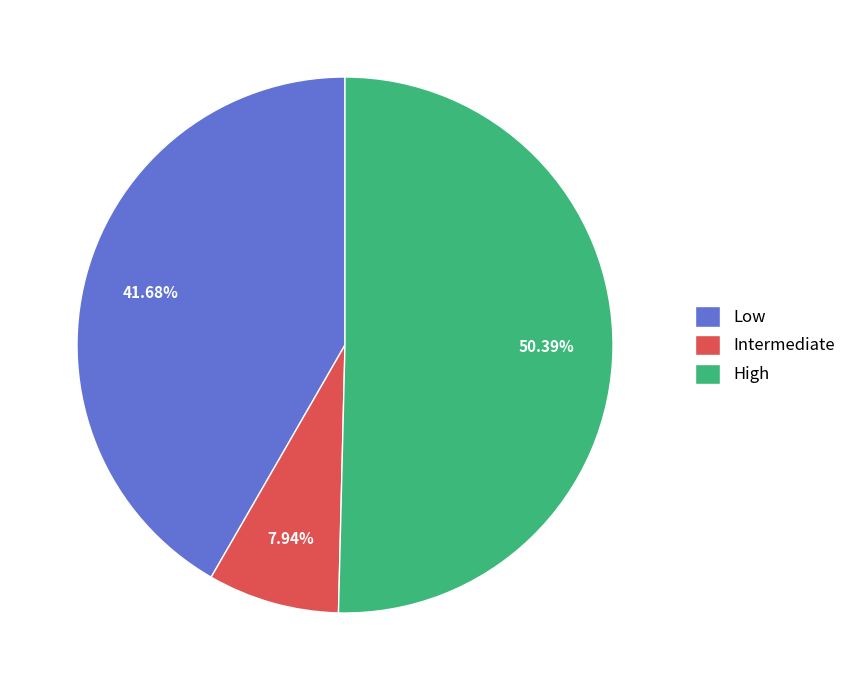

To the nearest percent, what is the difference between the Intermediate and Low slice percentages?

34%